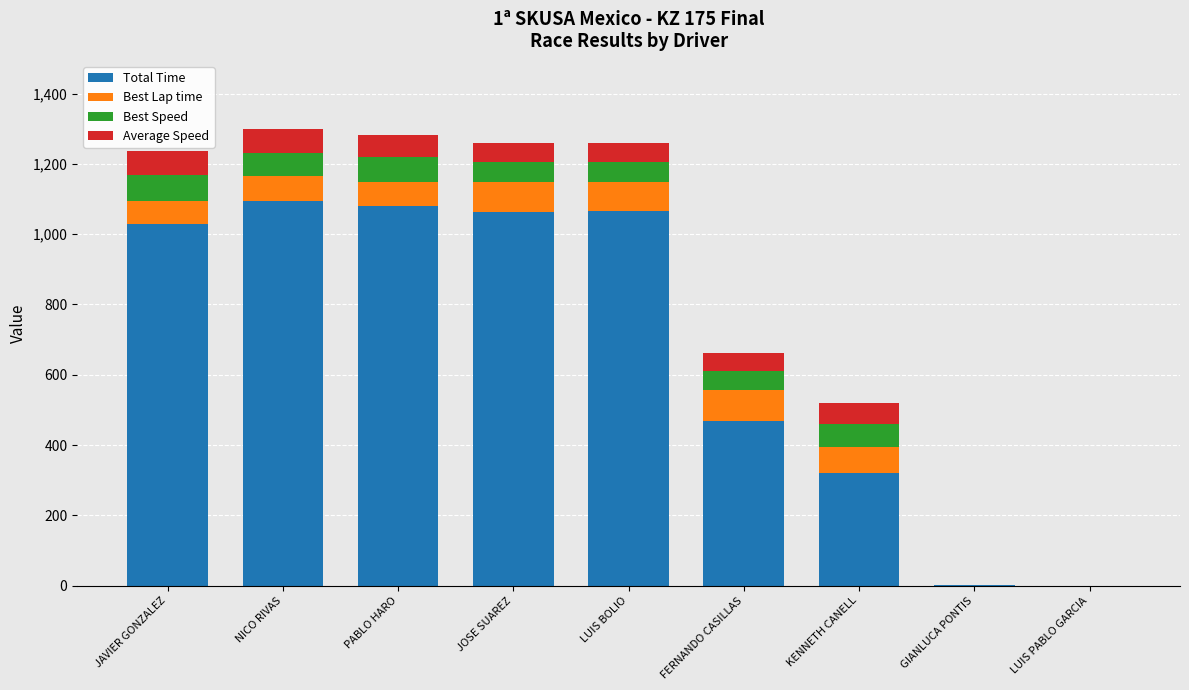

What is the sum of the Total Time values at JOSE SUAREZ and LUIS BOLIO?

2127.1